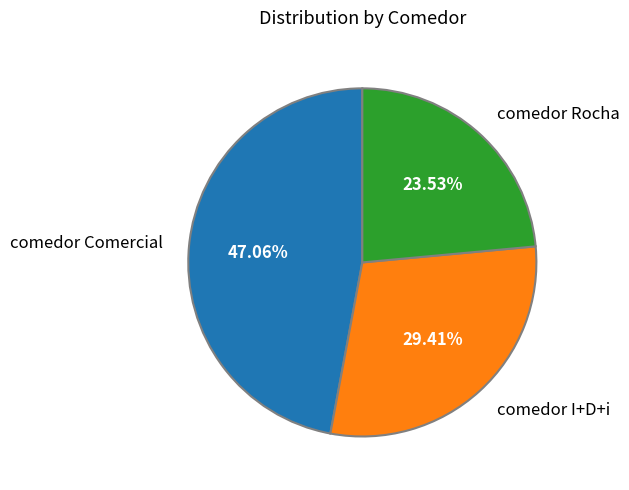

Does comedor I+D+i represent more than half of the total?

No